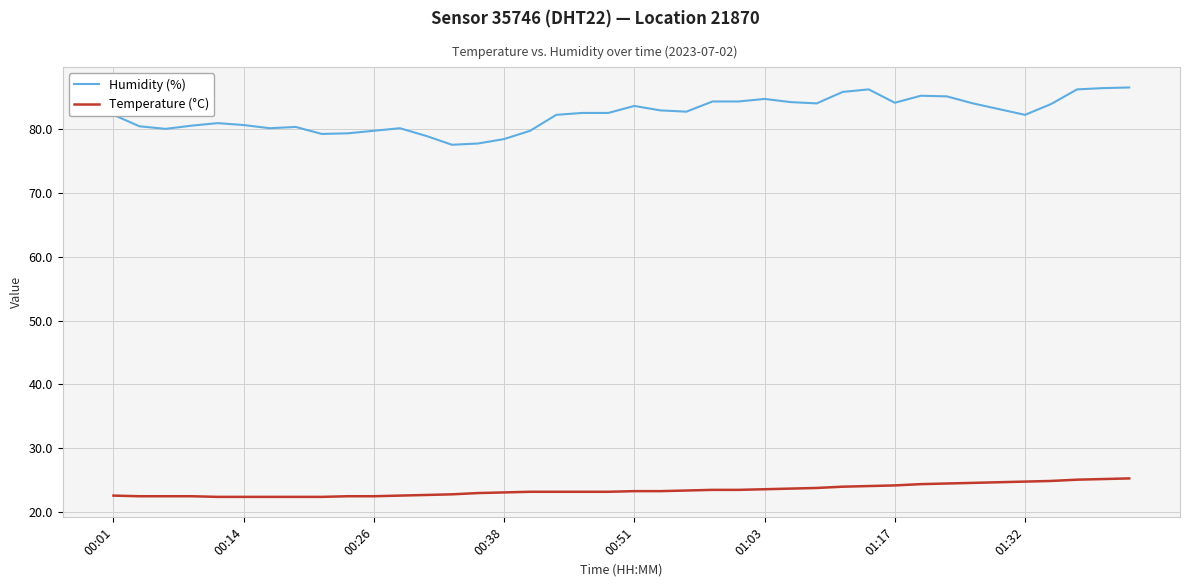

What is the difference between the maximum and minimum values in the Humidity (%) series?

9.0